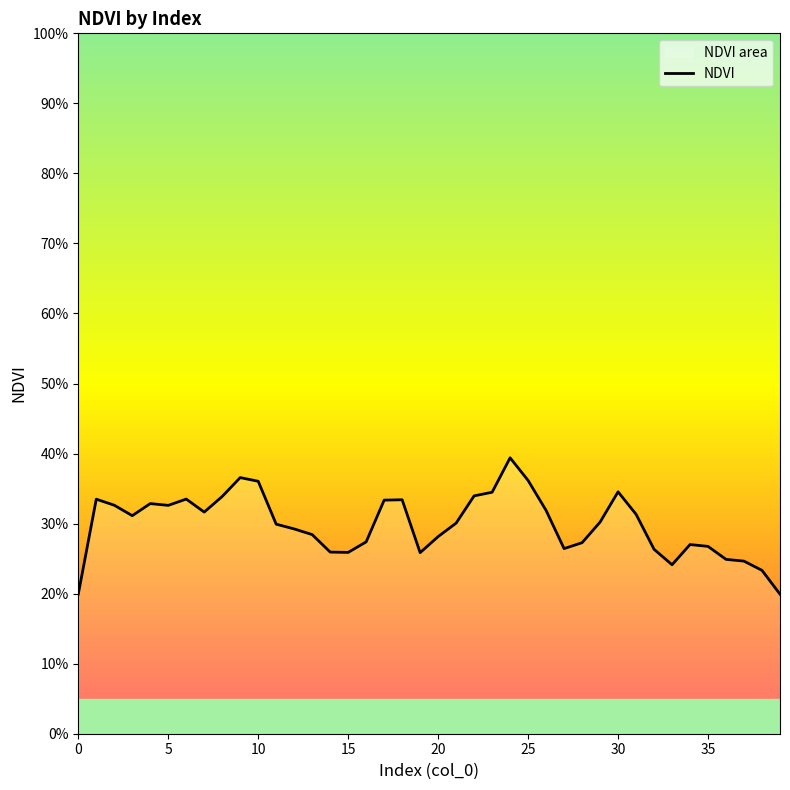

Does the chart display data point markers on the line(s)?

No